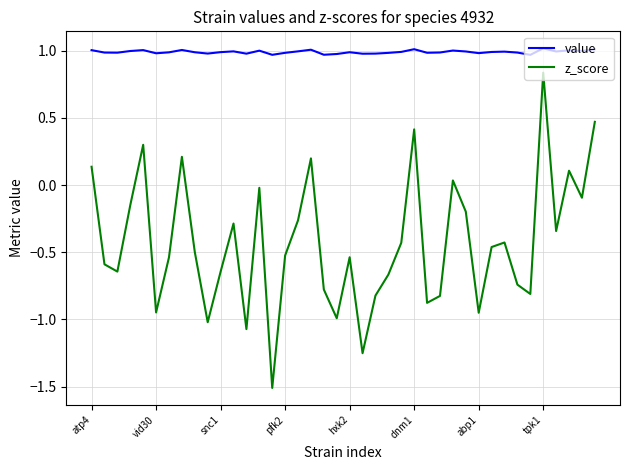

Which series has the largest range (max minus min)?

z_score